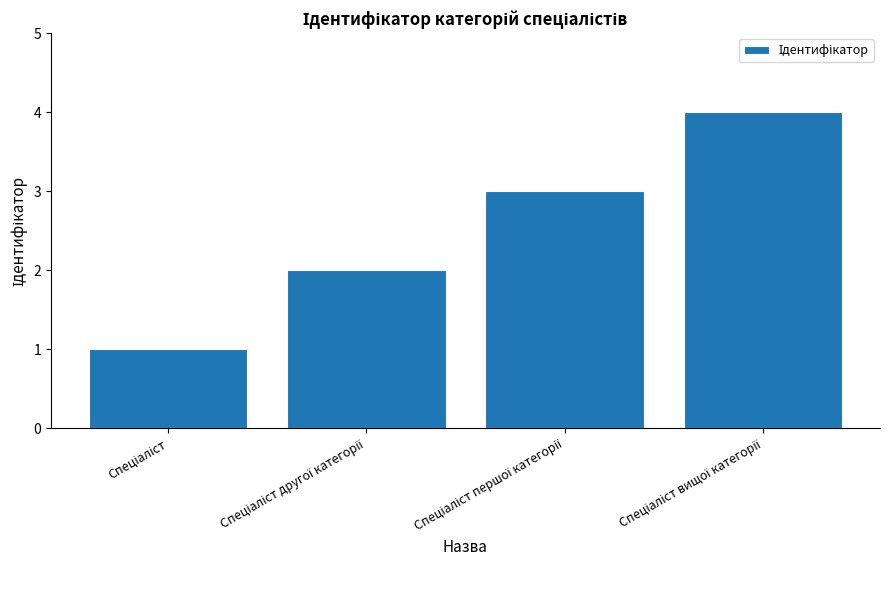

What is the greatest value displayed?

4